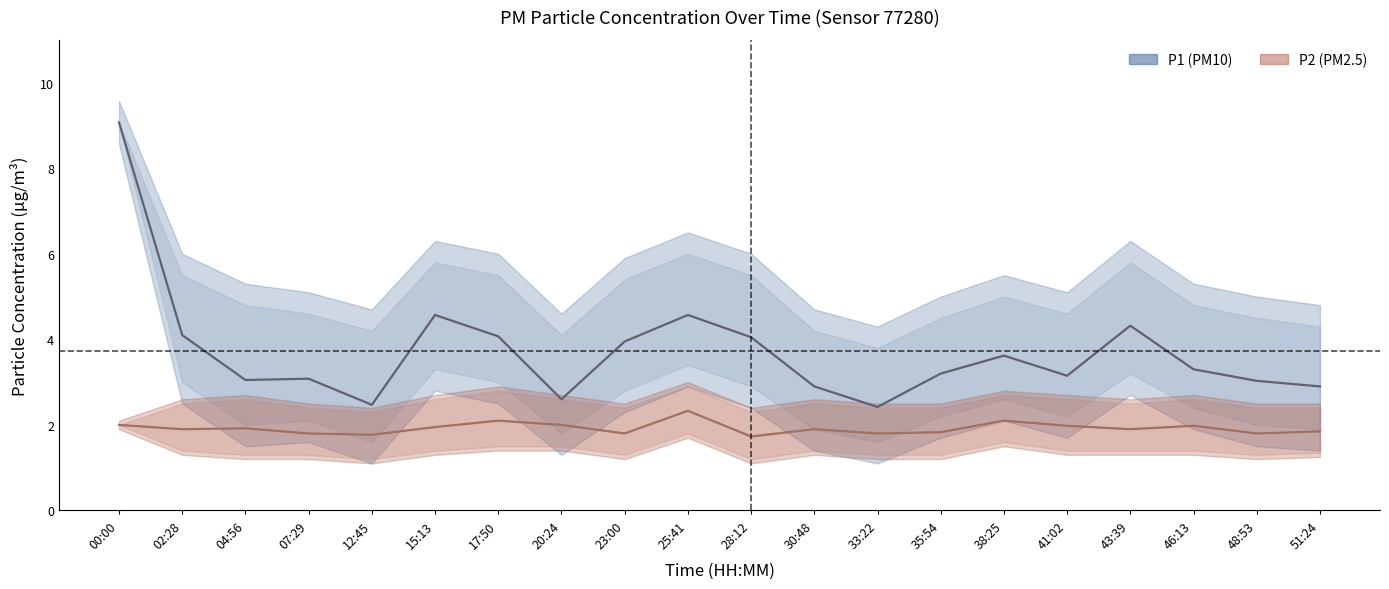

Count the number of categories in the chart.

20